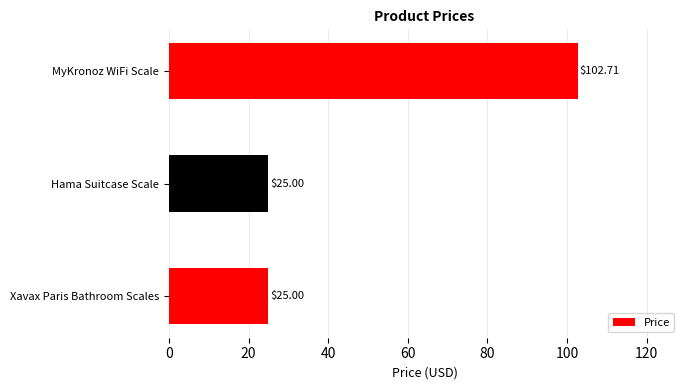

What is the difference between the values at Xavax Paris Bathroom Scales and MyKronoz WiFi Scale?

77.7